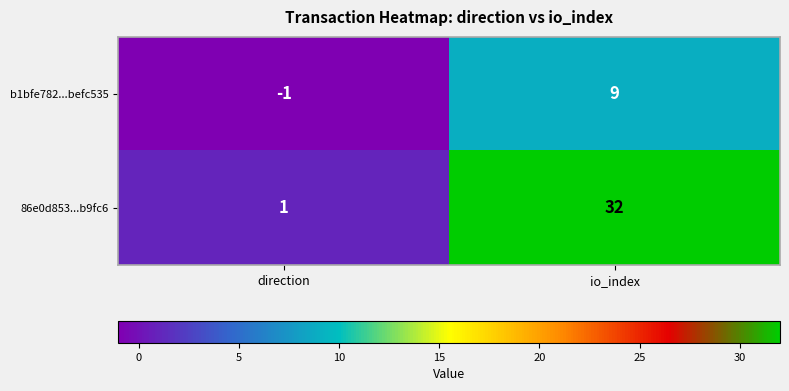

What is the difference between the b1bfe782...befc535 values at io_index and direction?

10